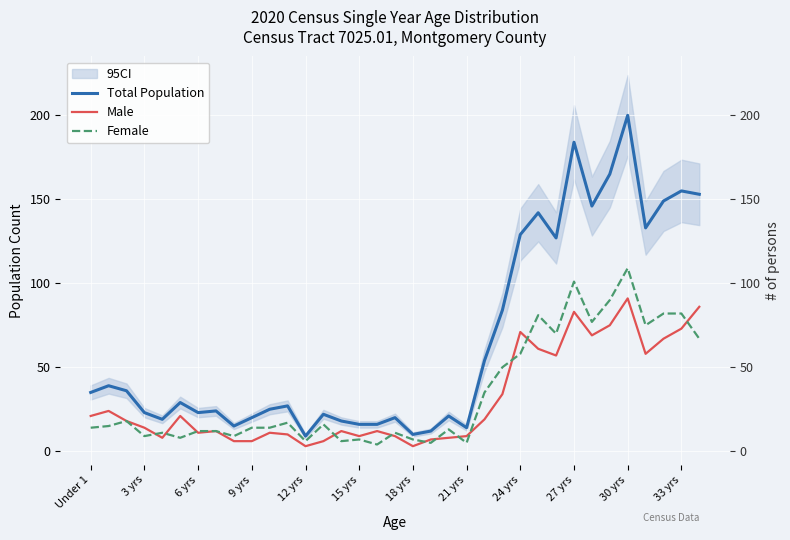

The Male series shows 12 at 14. True or false?

True